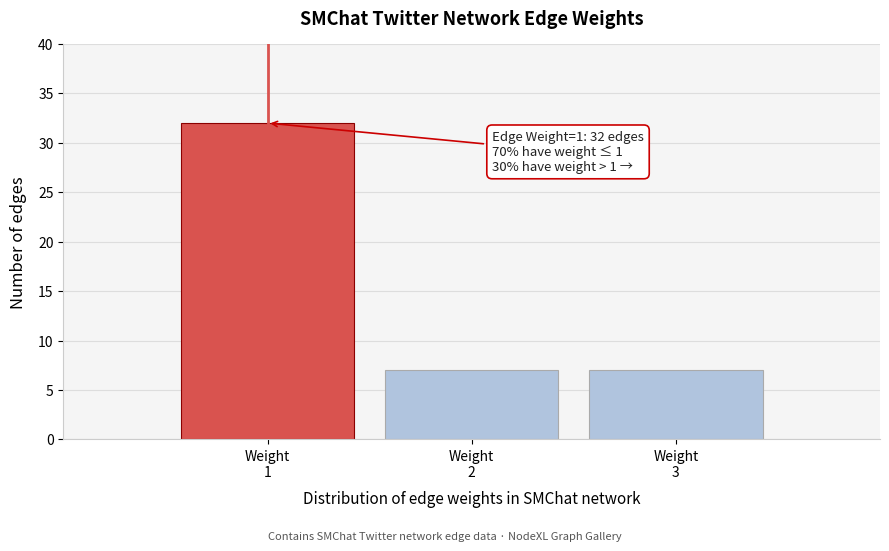

Reading right to left, extract all data points from this chart.

7	7	32